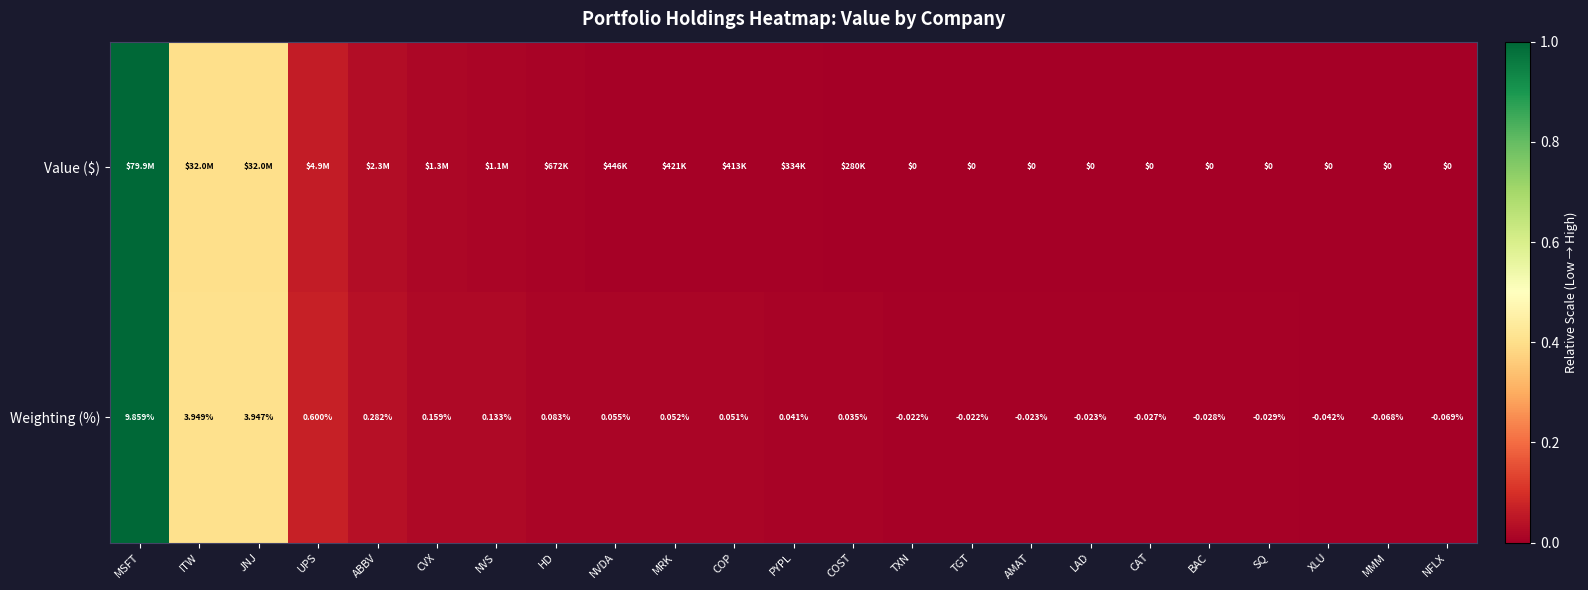

How many data points does each series have?

23